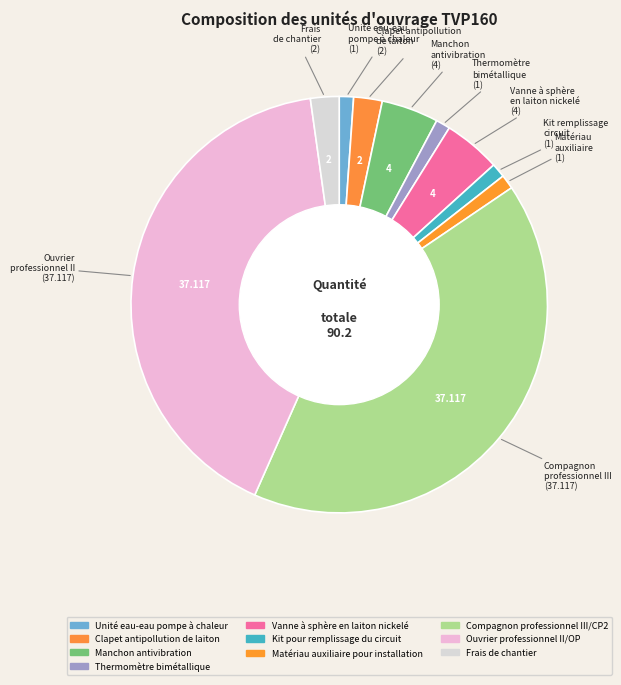

Which category has the biggest portion of the pie?

Compagnon professionnel III/CP2